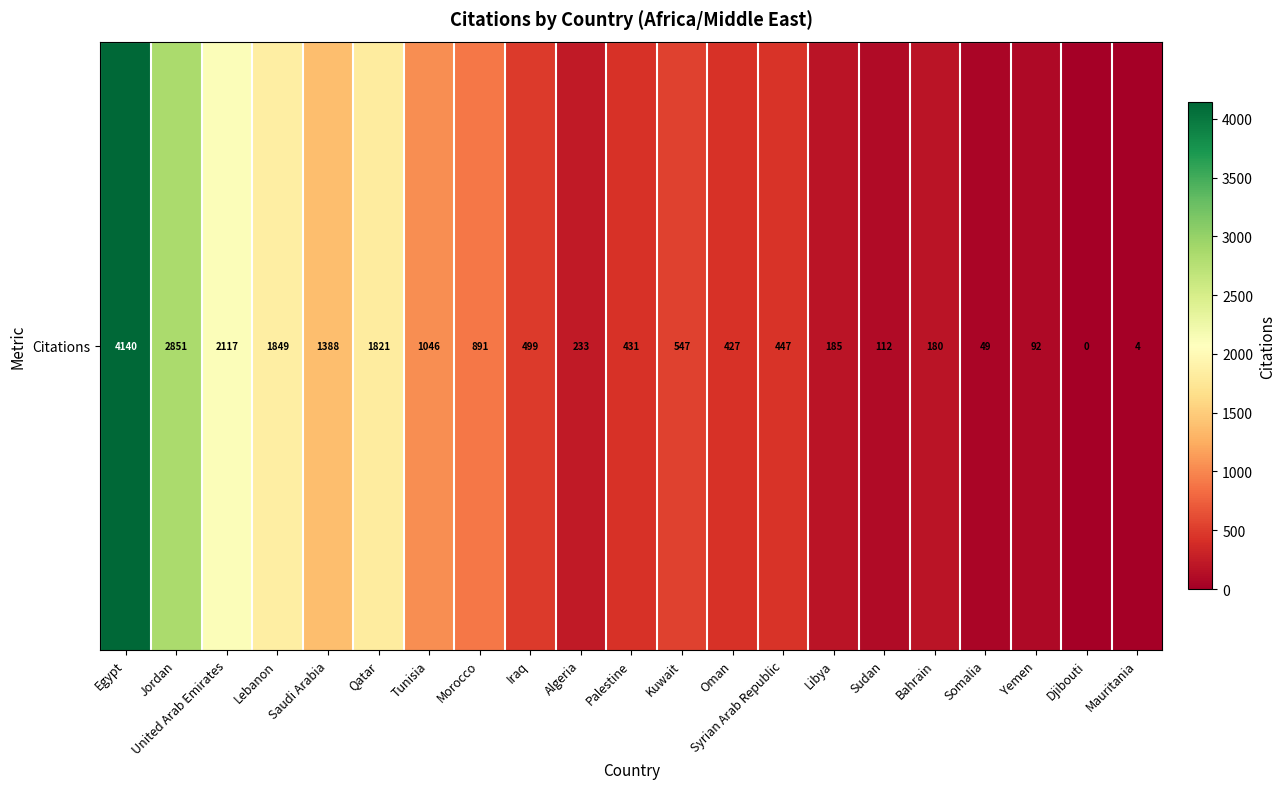

What is the sum of the values at Algeria and Somalia?

282